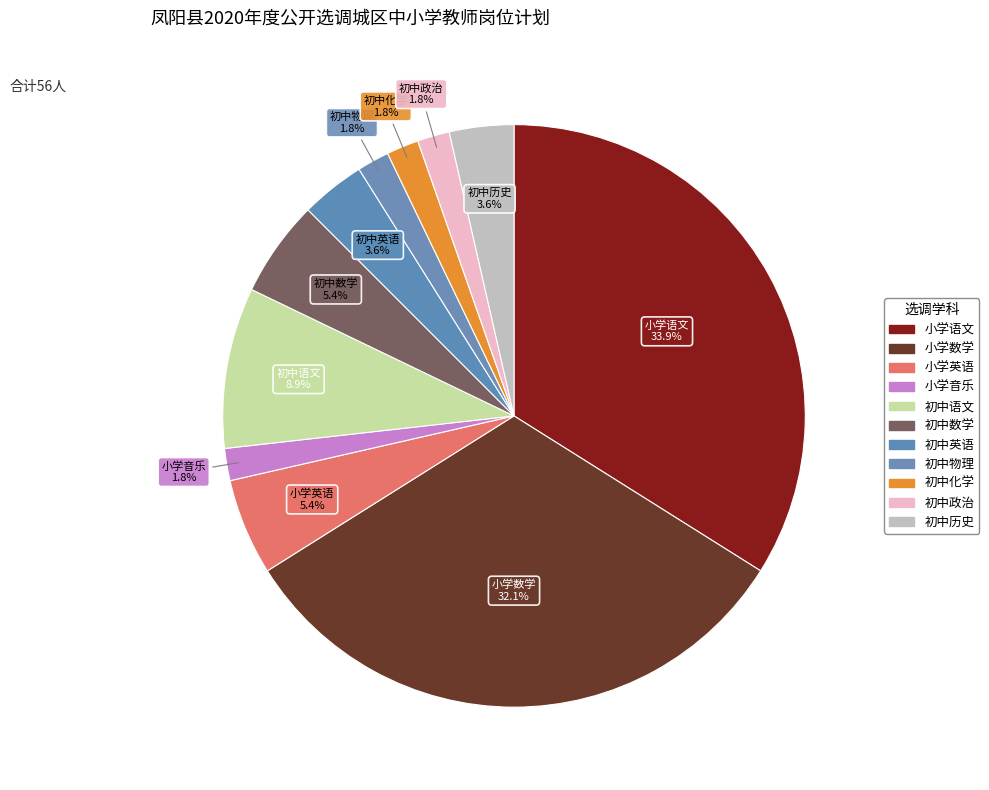

What percentage is the 初中数学 slice, to the nearest percent?

5%